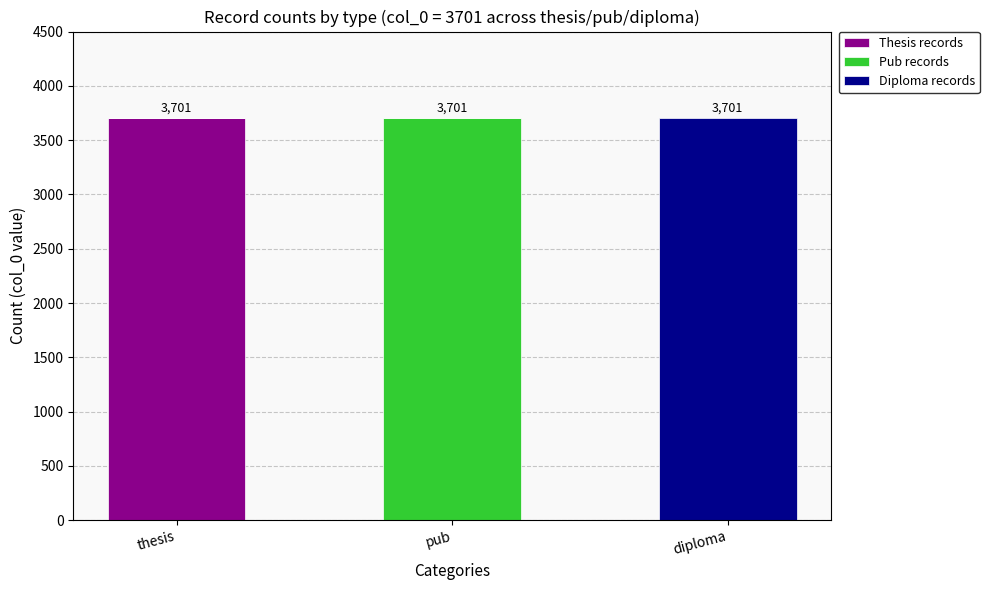

What is the sum of all Thesis records values?

3701